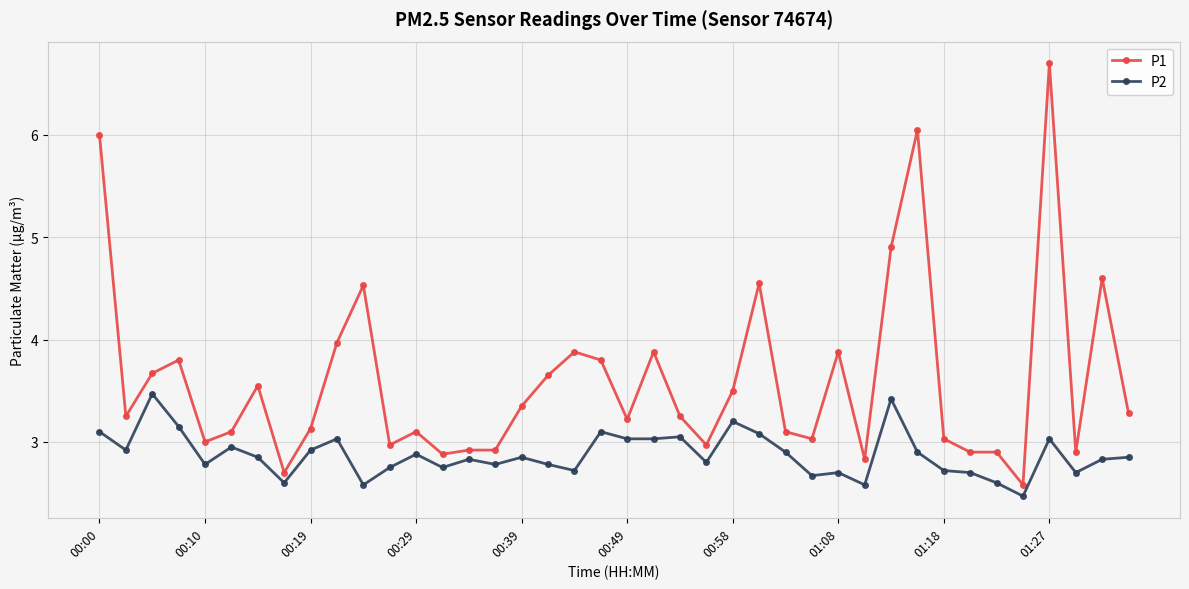

Does the chart have visible grid lines?

Yes